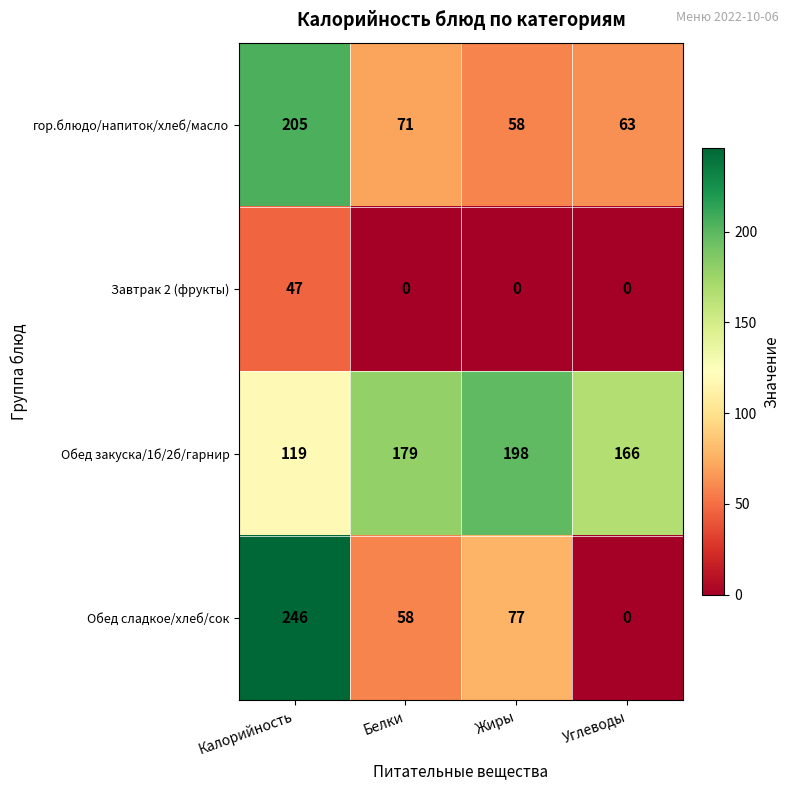

What is the average value of the Обед сладкое/хлеб/сок series?

95